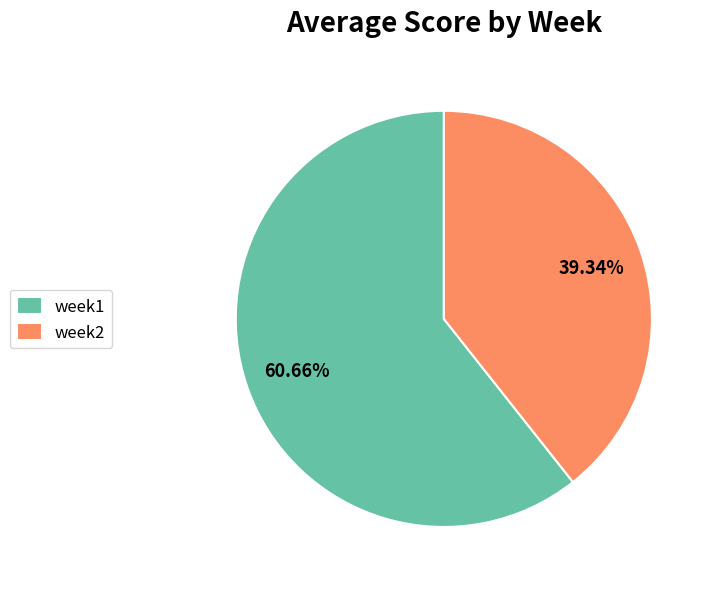

Which category has the biggest portion of the pie?

week1